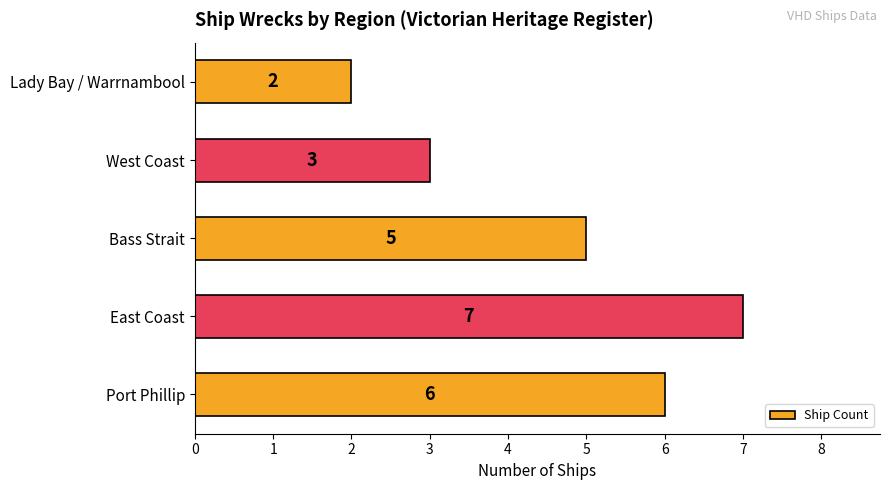

How many values are between 3 and 6?

3